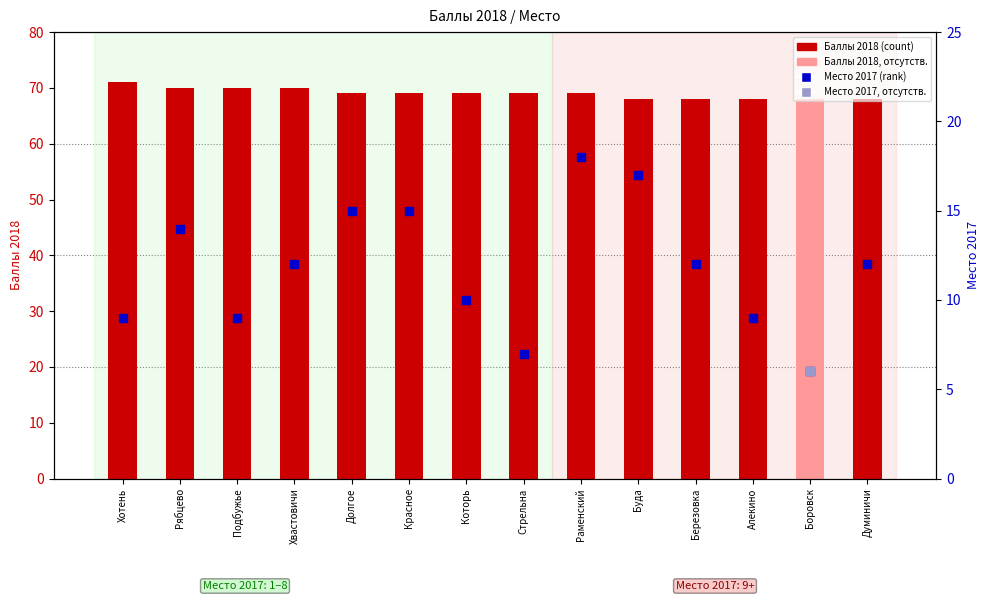

What is the change in value from Хвастовичи to Стрельна?

-1